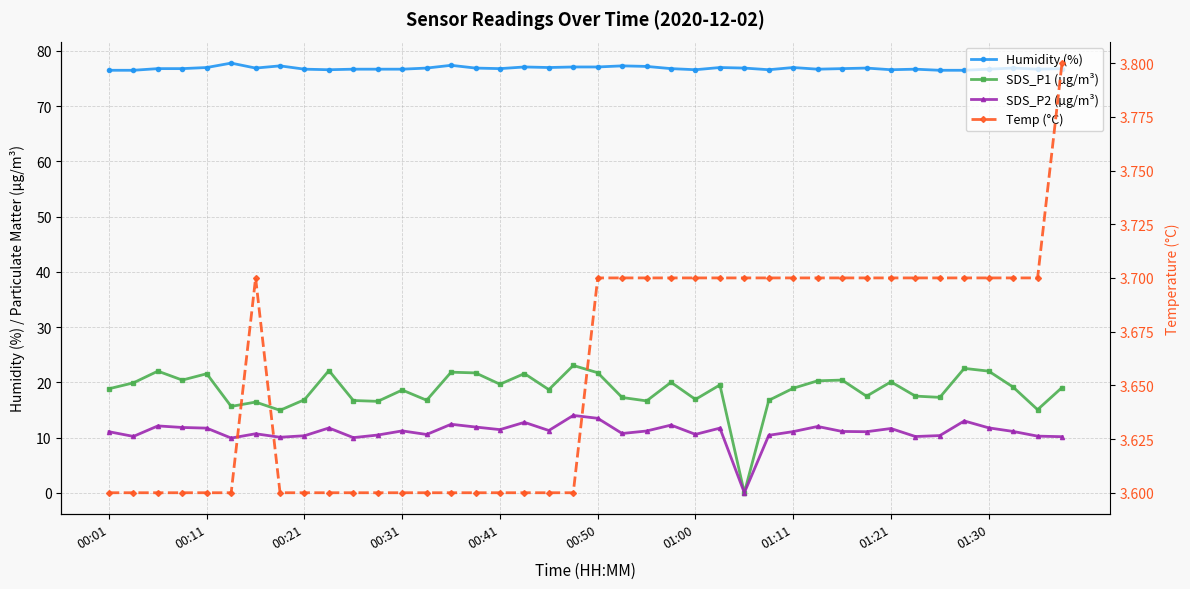

At which label does Humidity (%) reach its minimum?

00:01